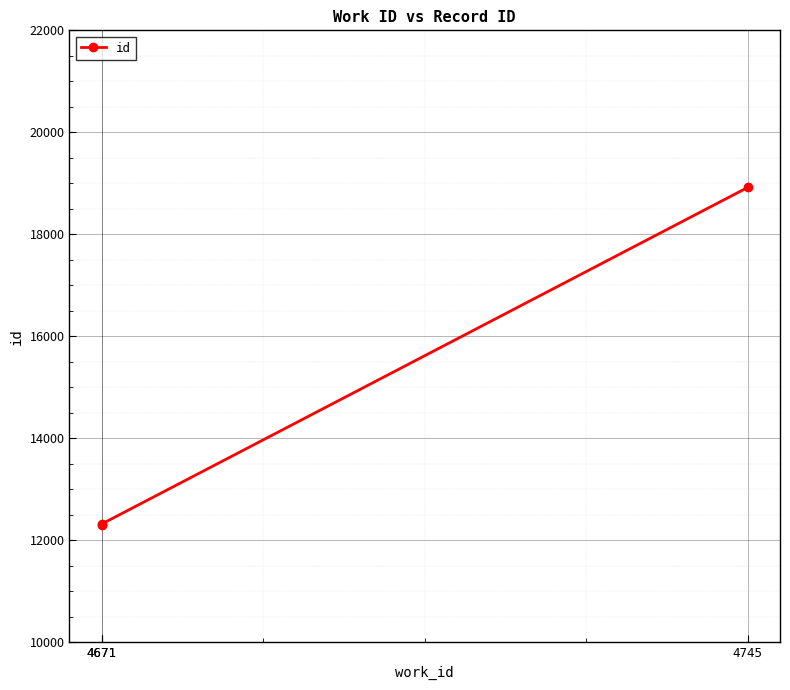

At which category does the chart reach its minimum across all series?

4671